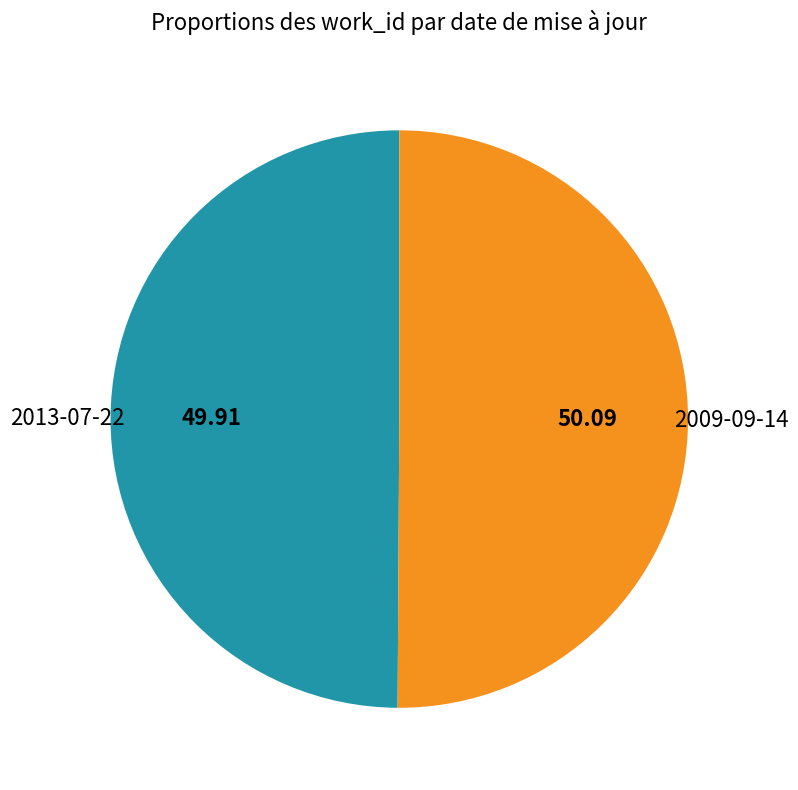

Rank the categories by value from lowest to highest.

2013-07-22, 2009-09-14